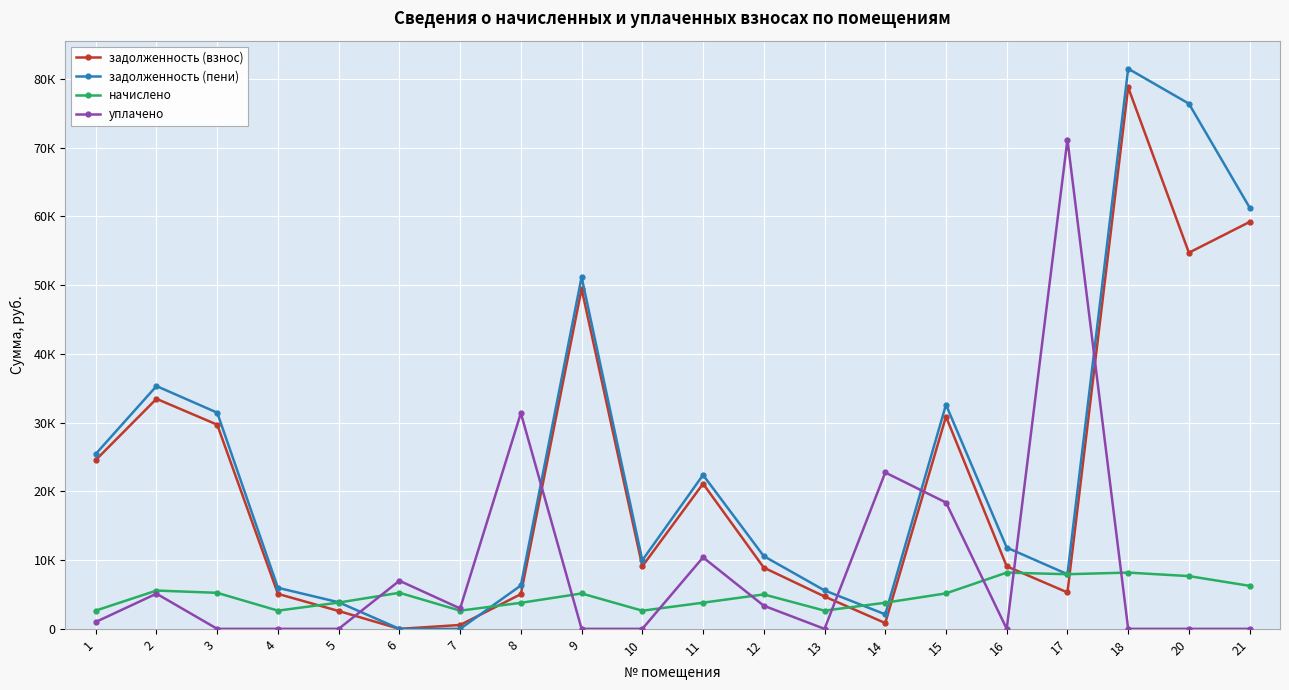

Which series has the largest range (max minus min)?

задолженность (пени)